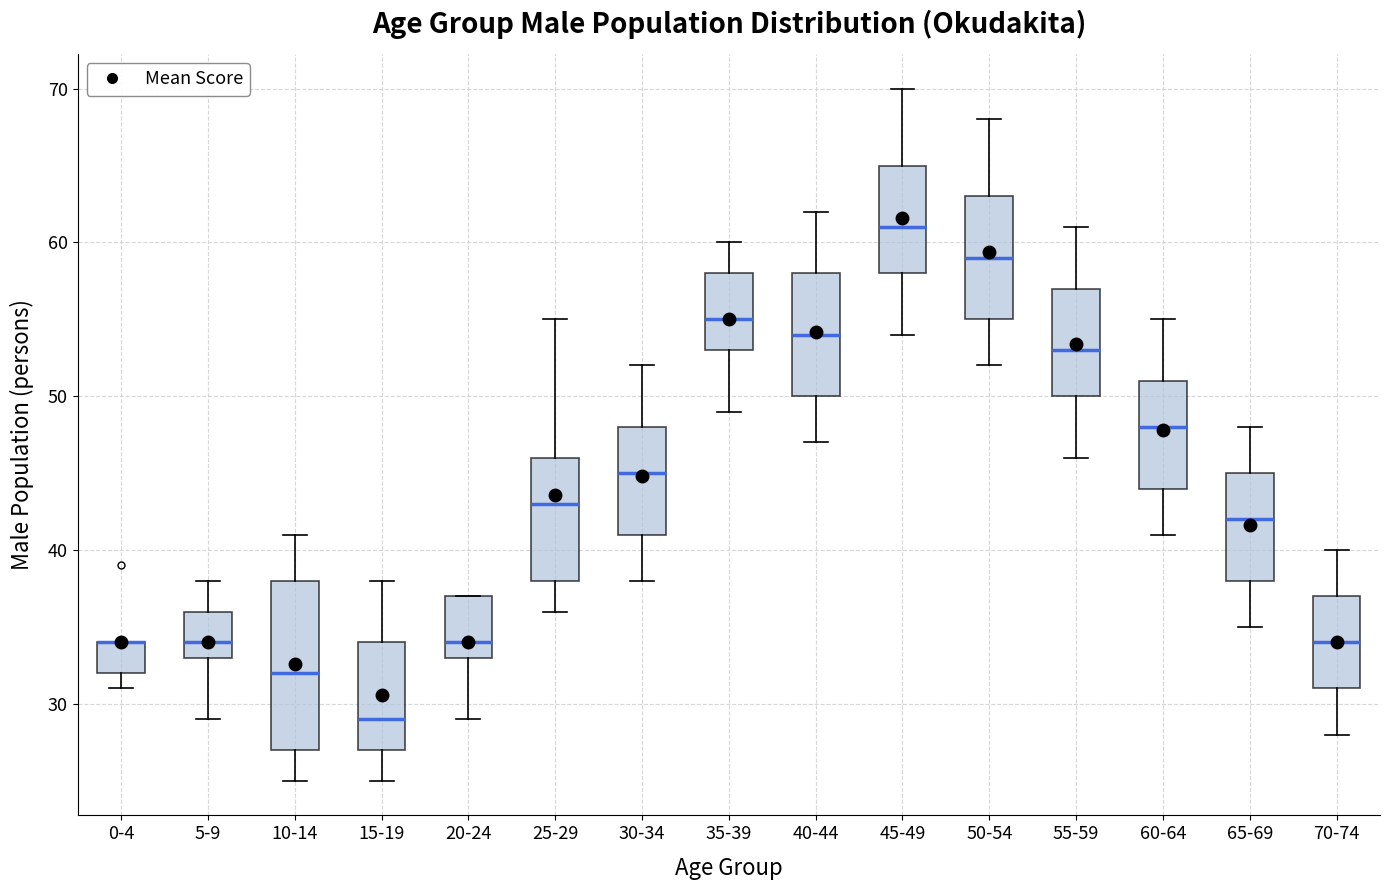

Reading left to right, transcribe this box plot: for each box, give where its median line is, the range the box spans, and where its two whiskers end, as read against the y-axis. The values are not printed on the chart, so give them approximately, as read against the axis.

0-4: median 34 (drawn on the box's upper edge), box 32 to 34, whiskers 31 to 34
5-9: median 34, box 33 to 36, whiskers 29 to 38
10-14: median 32, box 27 to 38, whiskers 25 to 41
15-19: median 29, box 27 to 34, whiskers 25 to 38
20-24: median 34, box 33 to 37, whiskers 29 to 37
25-29: median 43, box 38 to 46, whiskers 36 to 55
30-34: median 45, box 41 to 48, whiskers 38 to 52
35-39: median 55, box 53 to 58, whiskers 49 to 60
40-44: median 54, box 50 to 58, whiskers 47 to 62
45-49: median 61, box 58 to 65, whiskers 54 to 70
50-54: median 59, box 55 to 63, whiskers 52 to 68
55-59: median 53, box 50 to 57, whiskers 46 to 61
60-64: median 48, box 44 to 51, whiskers 41 to 55
65-69: median 42, box 38 to 45, whiskers 35 to 48
70-74: median 34, box 31 to 37, whiskers 28 to 40